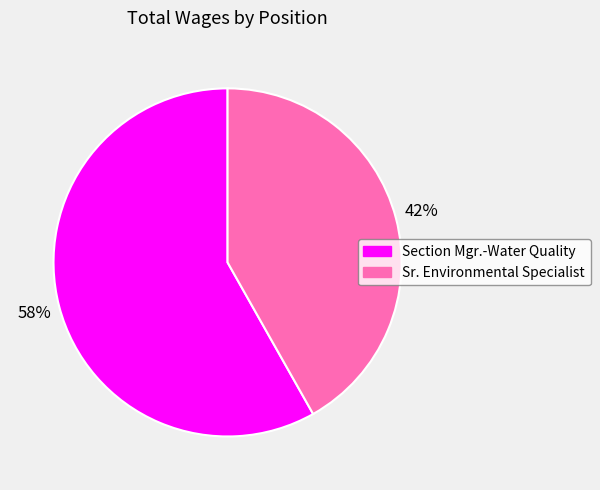

Do Sr. Environmental Specialist and Section Mgr.-Water Quality together represent more than half of the pie?

Yes